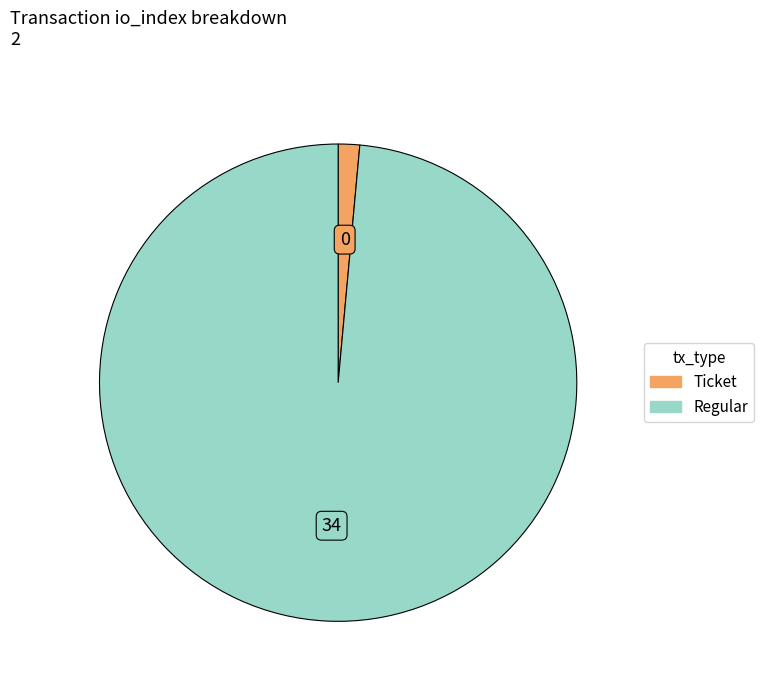

Combined, do Regular and Ticket account for over 50%?

Yes